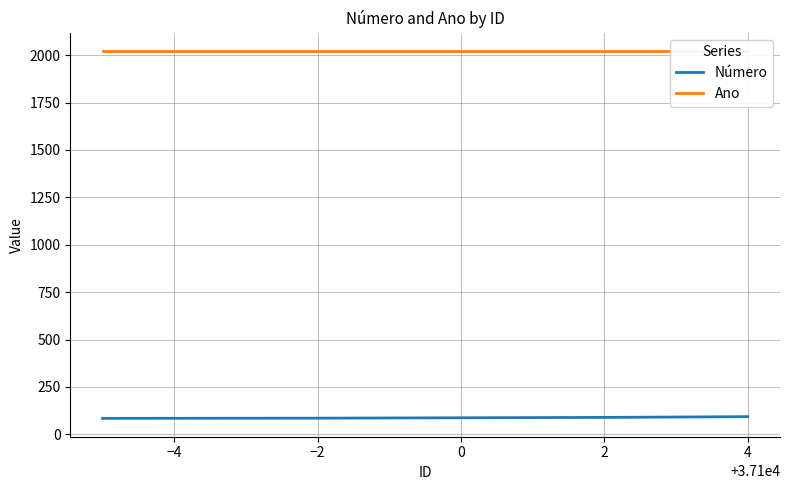

What is the minimum value for Número?

84